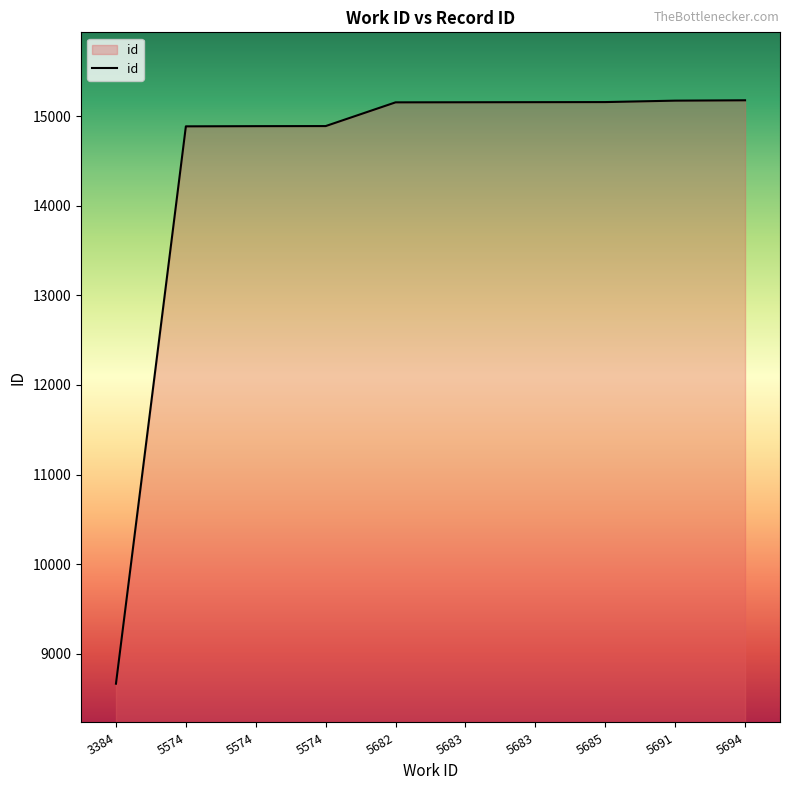

What is the value of the 1st point from the left?

8664